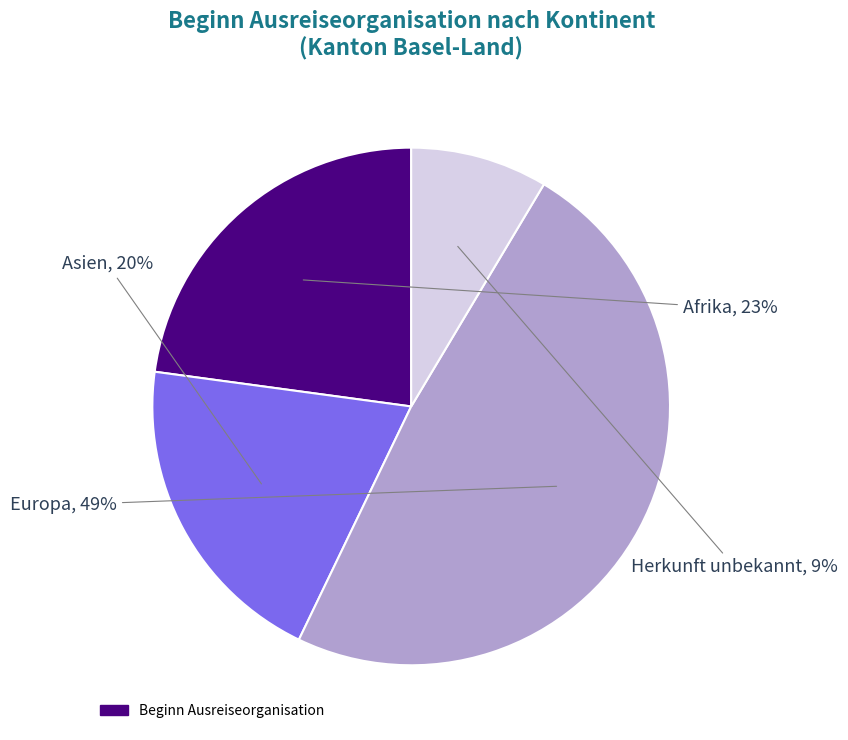

To the nearest percent, what is the difference between the largest and smallest slice percentages?

40%